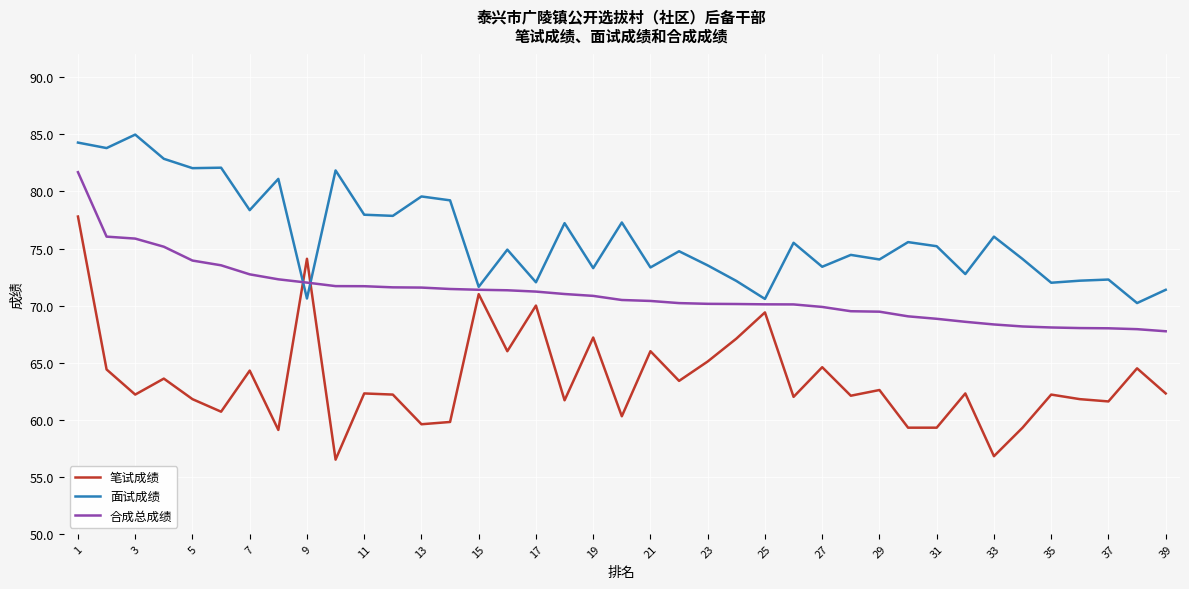

Which series has the largest range (max minus min)?

笔试成绩